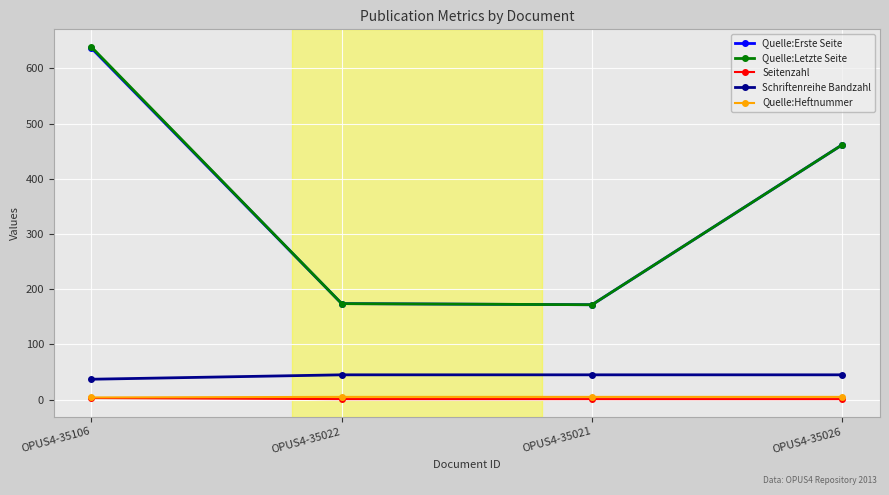

At how many categories does at least one series exceed 530?

1